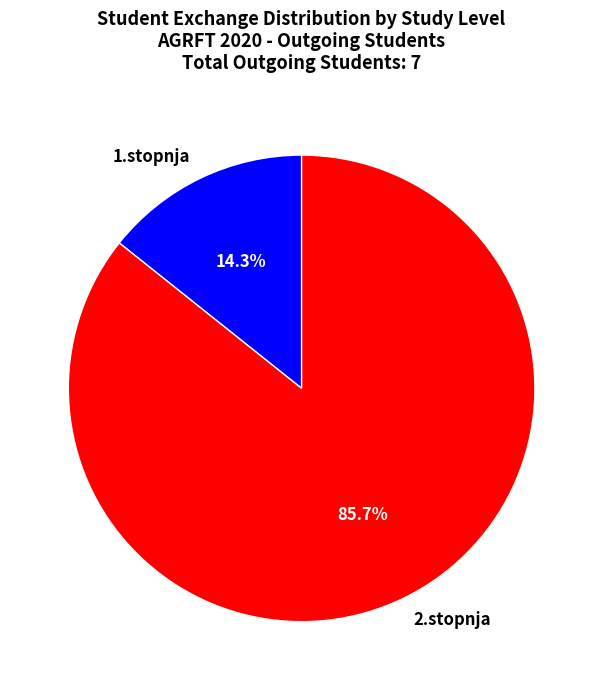

Which category has the smallest portion of the pie?

1.stopnja